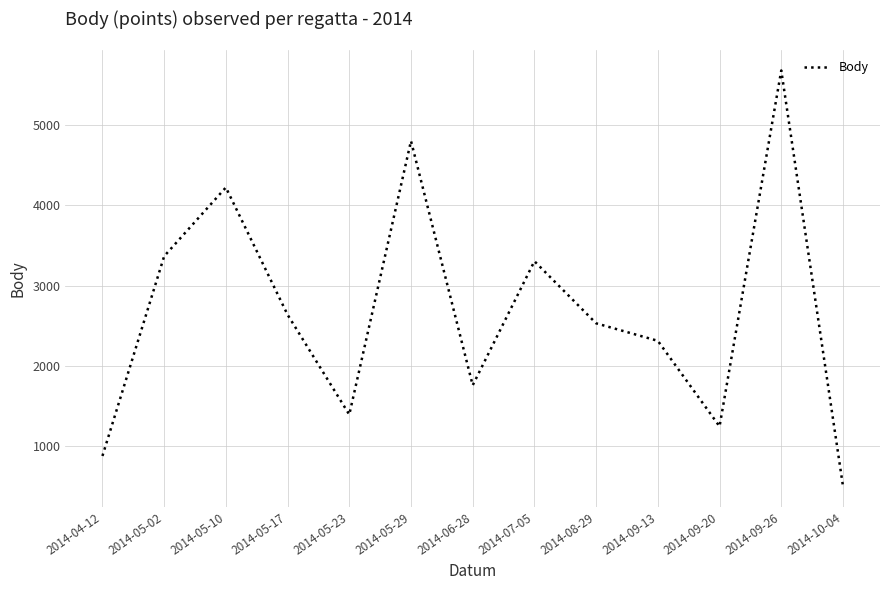

The value at 2014-05-02 is 3365. True or false?

True